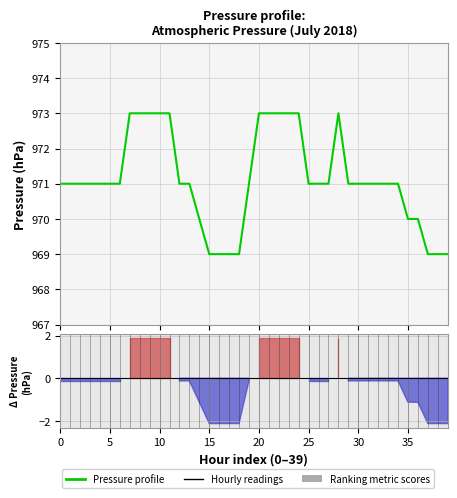

The chart shows a value of 1444 at 20. True or false?

False